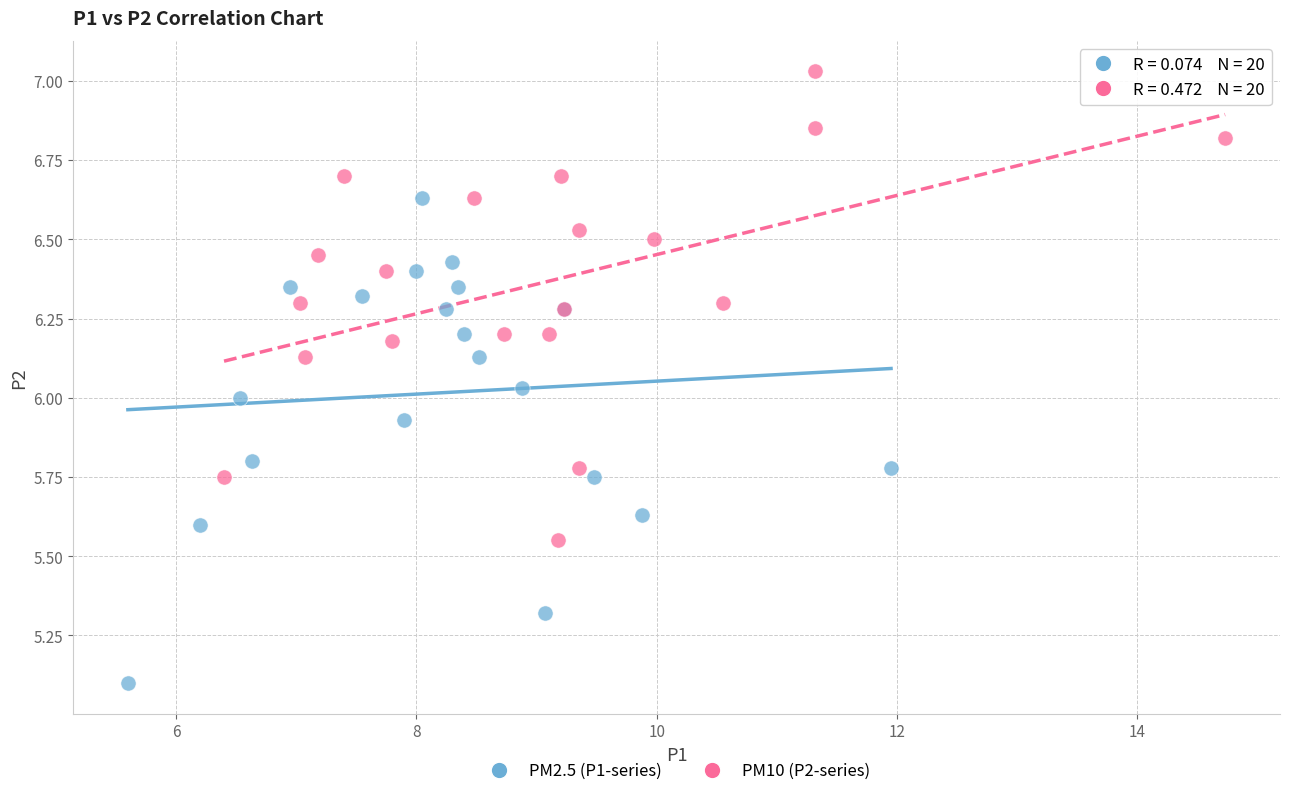

Which series reaches the maximum Y coordinate?

PM10 (P2-series)